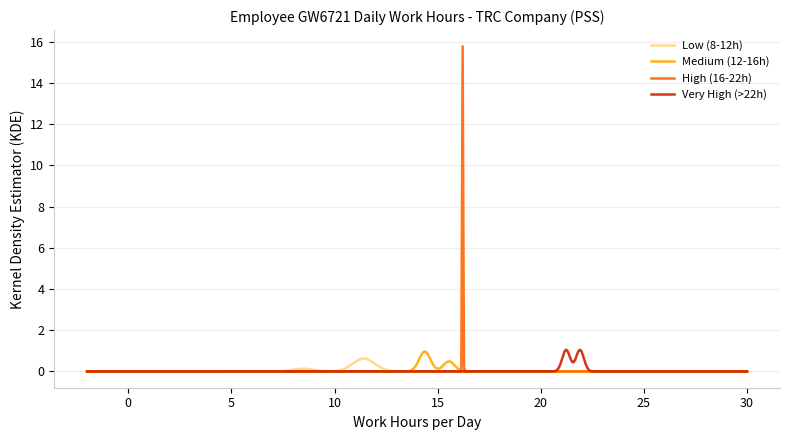

Does the chart have visible grid lines?

Yes